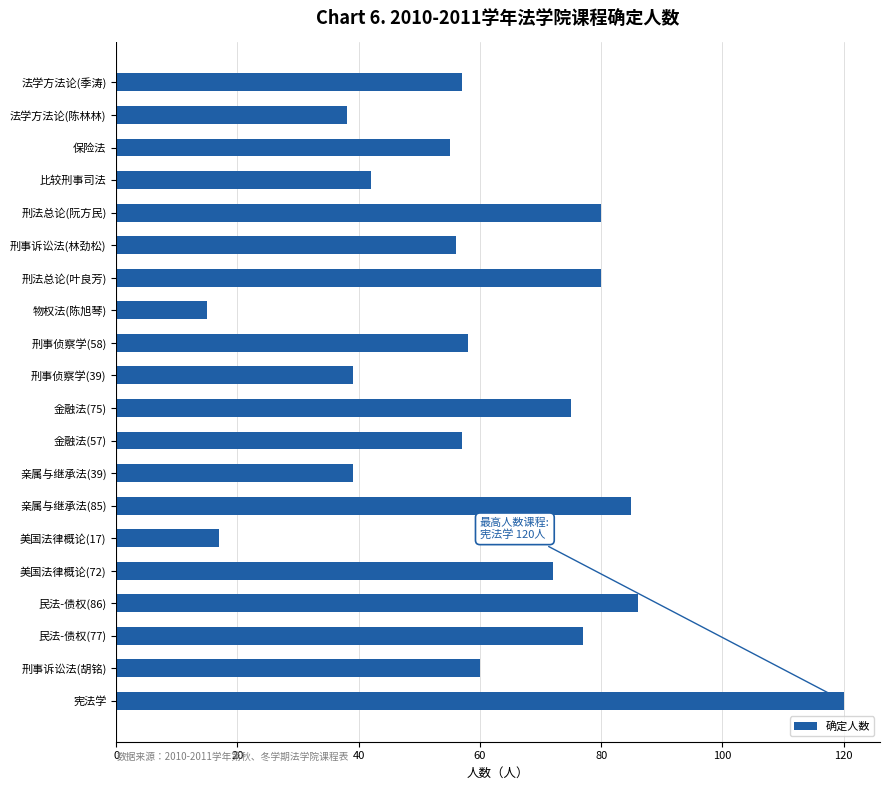

What is the label of the 17th bar from the top?

民法-债权(86)